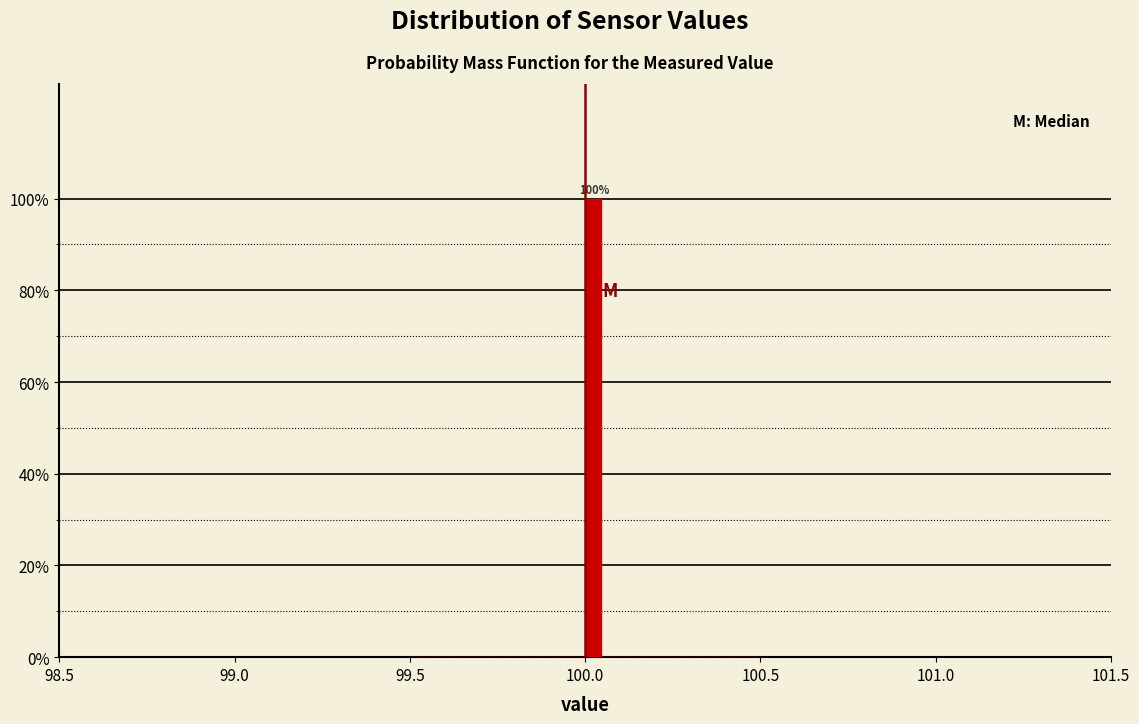

Around what value on the x-axis is the tallest bar? Give the approximate position of its centre, as read against the axis.

100.05